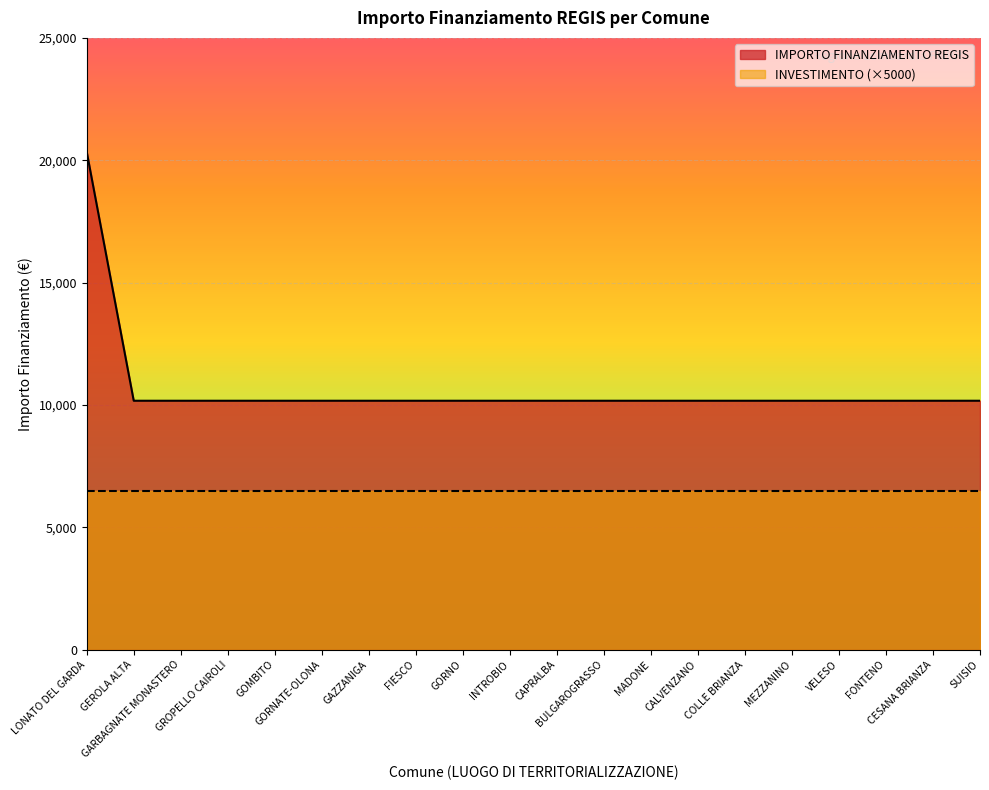

Reading left to right, transcribe all the data shown in this chart.

20344	10172	10172	10172	10172	10172	10172	10172	10172	10172	10172	10172	10172	10172	10172	10172	10172	10172	10172	10172